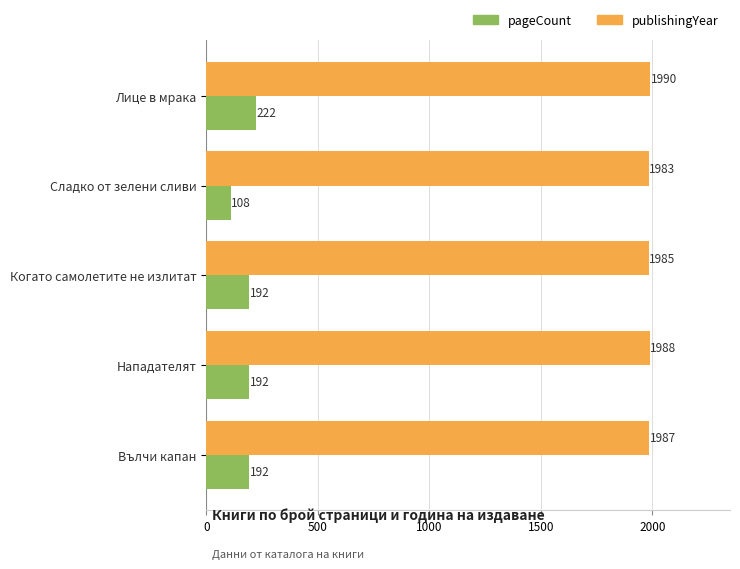

Count the publishingYear values in the range 1985 to 1988.

3